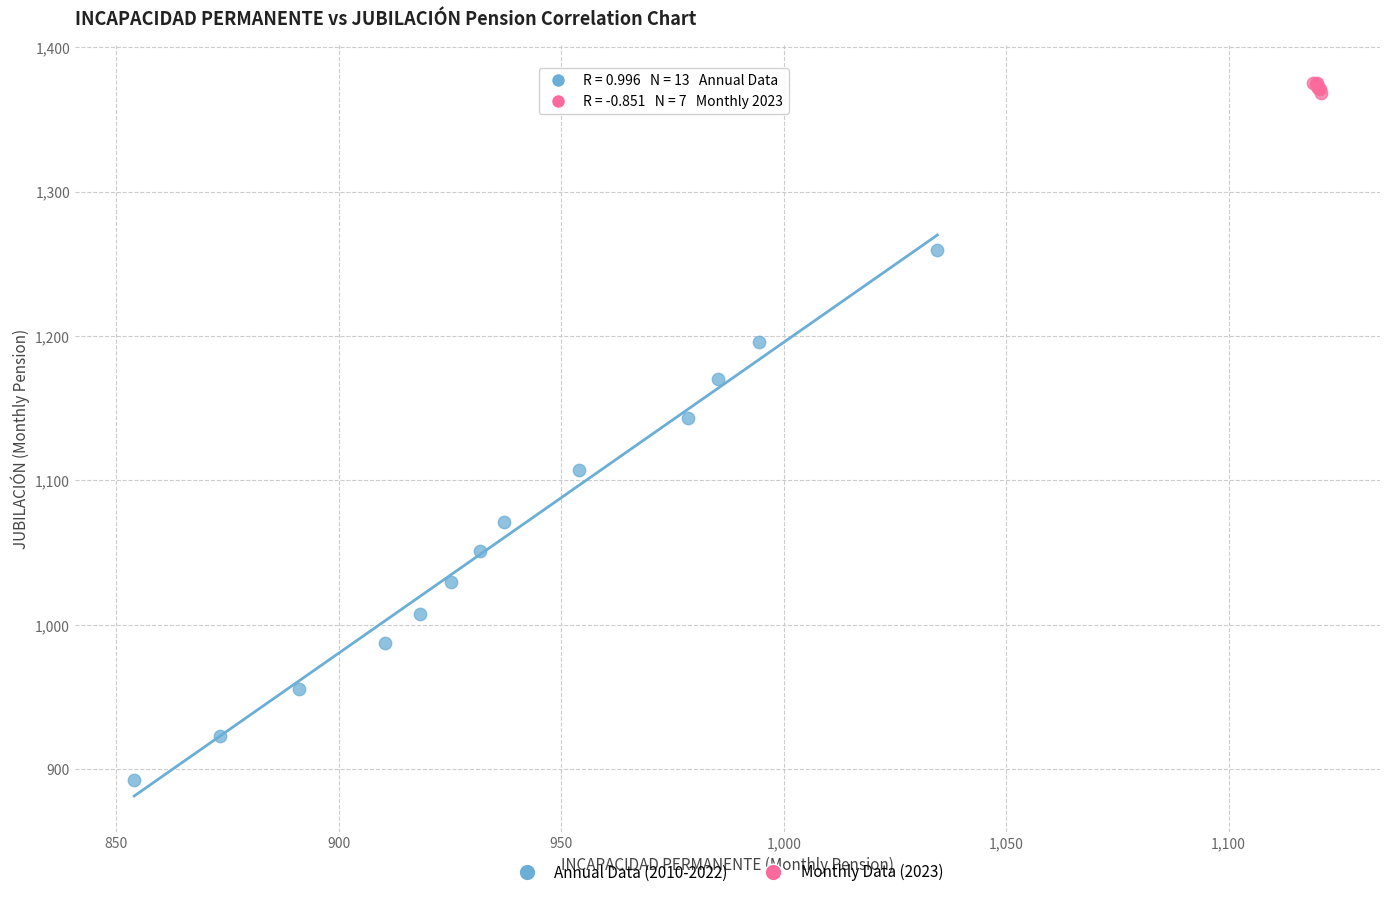

Which series reaches the maximum Y coordinate?

Monthly Data (2023)